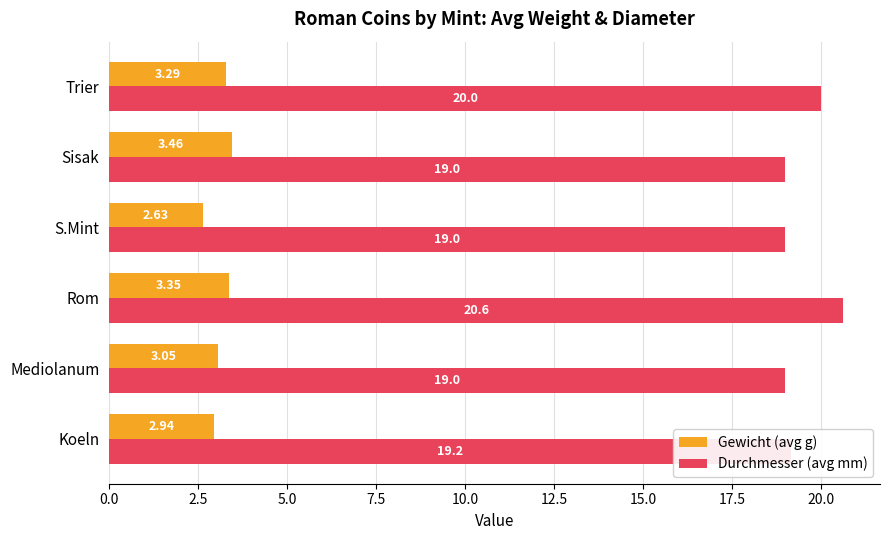

Where is Gewicht (avg g) nearest to the value 3?

Mediolanum